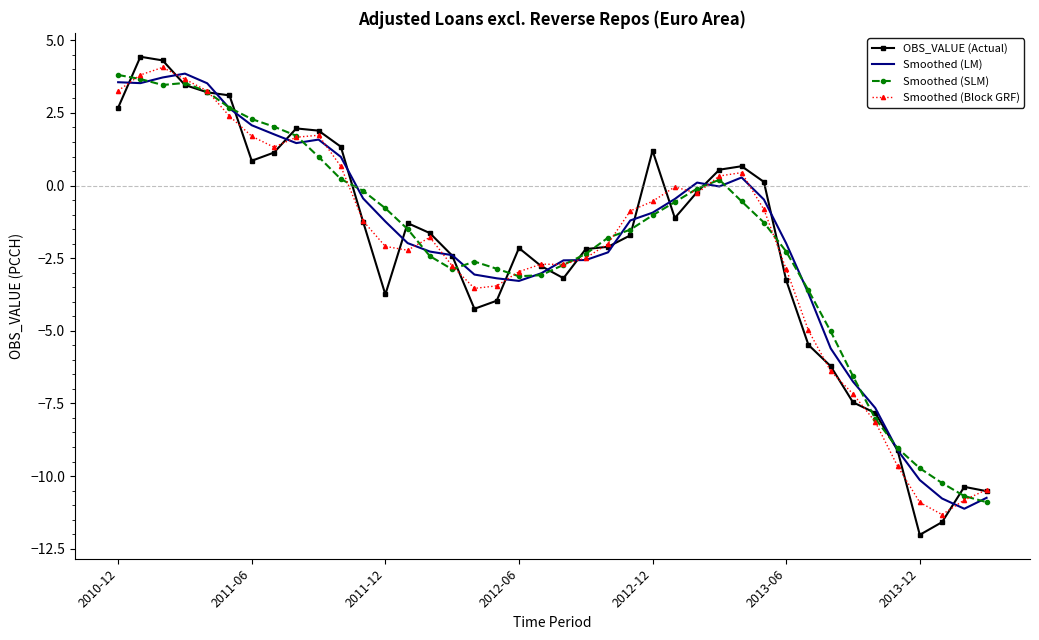

What is the lowest value of the OBS_VALUE (Actual) series?

-12.0